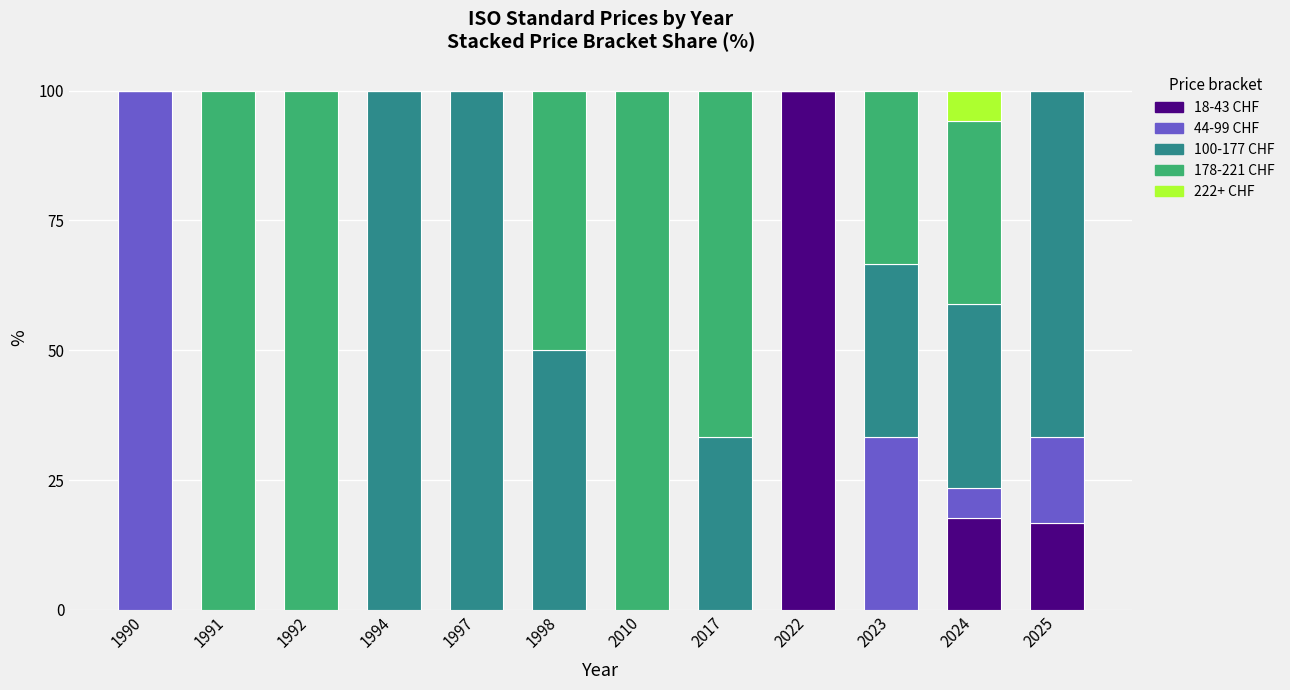

What is the maximum value for 18-43 CHF?

100.0